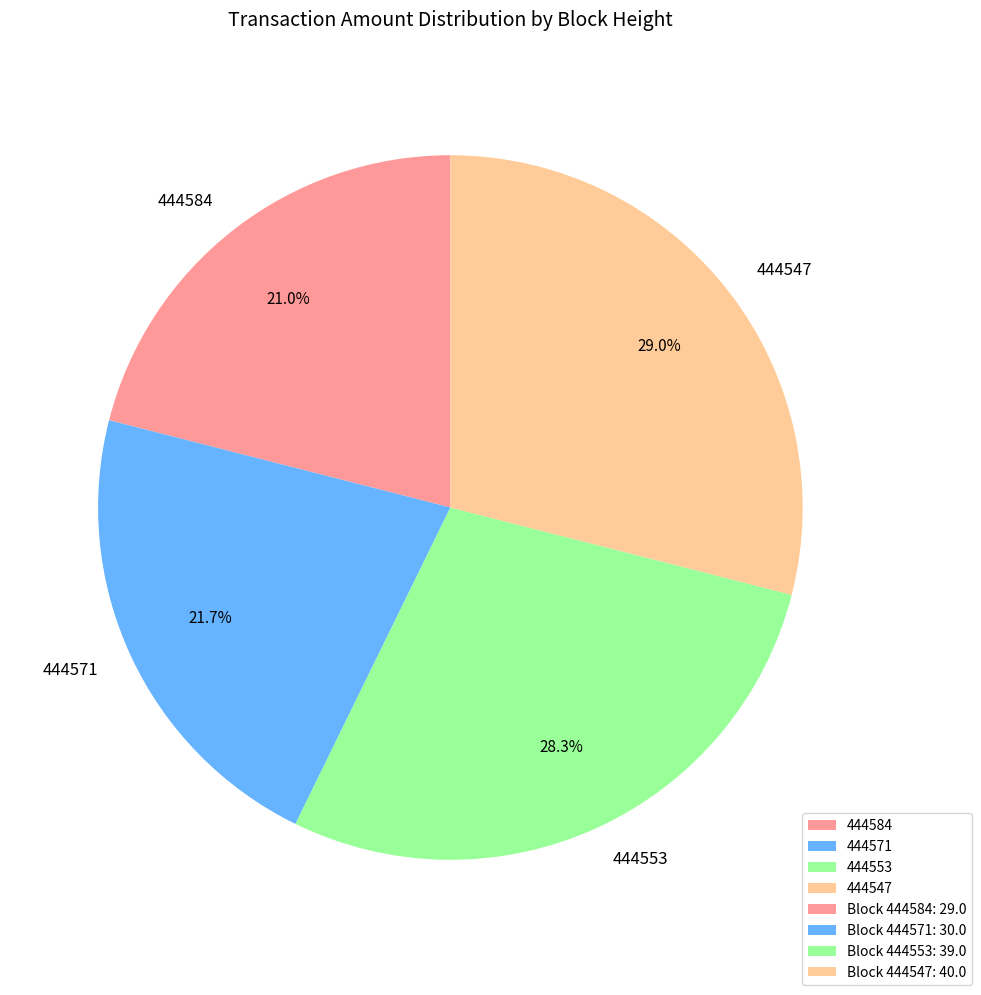

How many slices are in this pie chart?

4